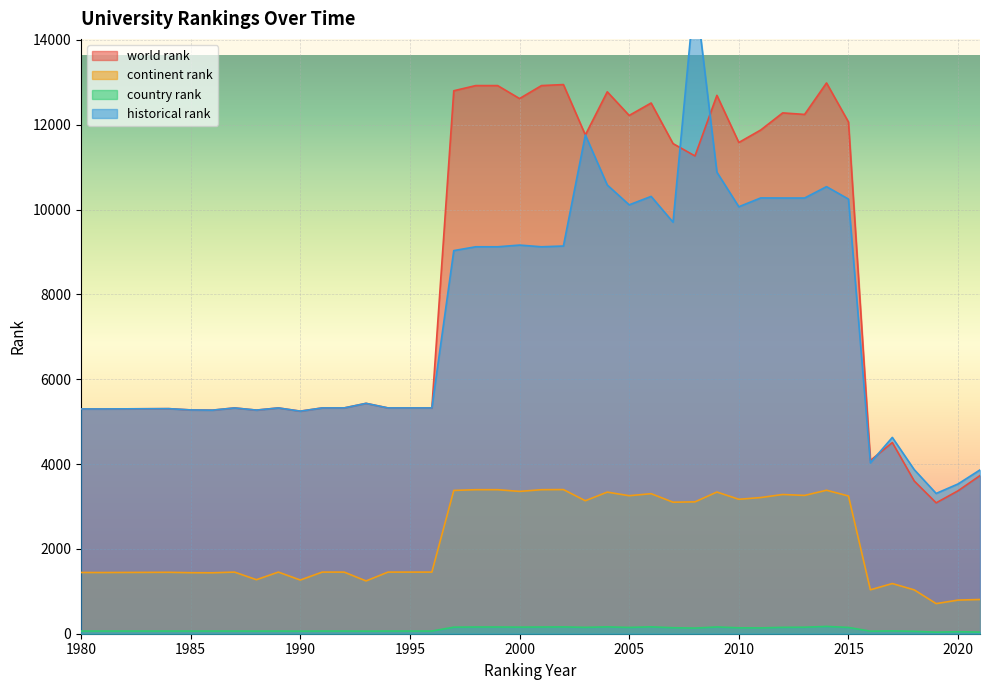

What is the sum of the country rank values at 2009 and 1994?

222